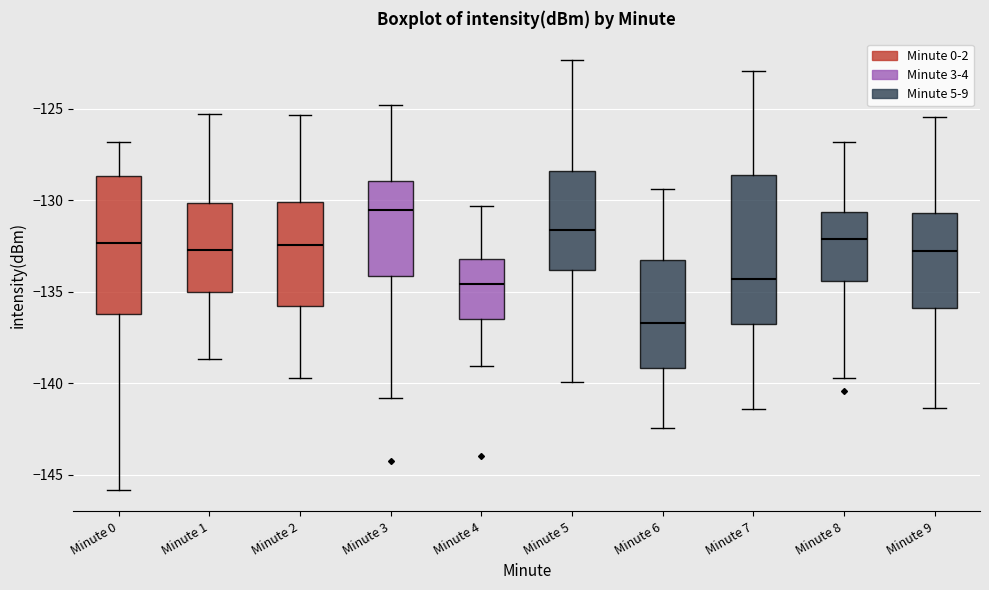

Reading left to right, read every box against the y-axis: the position of its median line, the range the box covers, and the ends of its whiskers. The values are not printed on the chart, so give them approximately, as read against the axis.

Minute 0: median -132.5, box -136.0 to -128.5, whiskers -146.0 to -127.0
Minute 1: median -132.5, box -135.0 to -130.0, whiskers -138.5 to -125.5
Minute 2: median -132.5, box -136.0 to -130.0, whiskers -139.5 to -125.5
Minute 3: median -130.5, box -134.0 to -129.0, whiskers -141.0 to -125.0
Minute 4: median -134.5, box -136.5 to -133.0, whiskers -139.0 to -130.5
Minute 5: median -131.5, box -134.0 to -128.5, whiskers -140.0 to -122.5
Minute 6: median -136.5, box -139.0 to -133.5, whiskers -142.5 to -129.5
Minute 7: median -134.5, box -137.0 to -128.5, whiskers -141.5 to -123.0
Minute 8: median -132.0, box -134.5 to -130.5, whiskers -139.5 to -127.0
Minute 9: median -133.0, box -136.0 to -130.5, whiskers -141.5 to -125.5